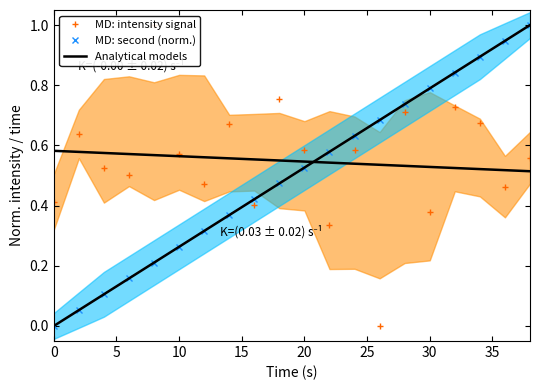

The MD: second (norm.) series shows 0.4 at 30. True or false?

False